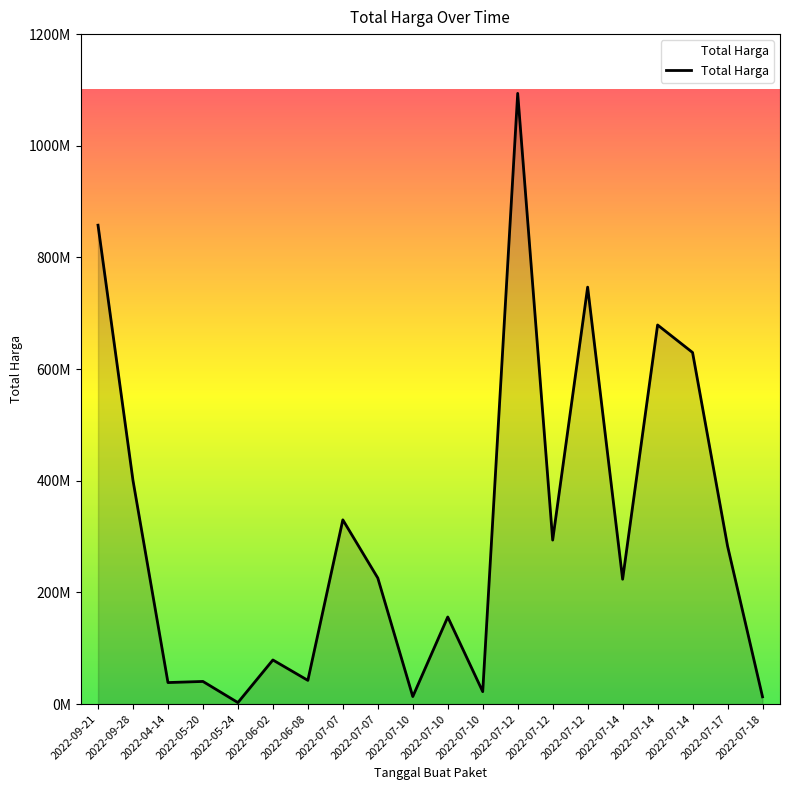

Reading right to left, list all the values displayed in this chart.

2022-07-18=13022100	2022-07-17=283140000	2022-07-14=629728436	2022-07-14=679016000	2022-07-14=223629500	2022-07-12=746805000	2022-07-12=293741000	2022-07-12=1093846000	2022-07-10=22275000	2022-07-10=155986000	2022-07-10=13466500	2022-07-07=225750000	2022-07-07=330000000	2022-06-08=42486000	2022-06-02=79000000	2022-05-24=2679000	2022-05-20=40550000	2022-04-14=38544000	2022-09-28=400500000	2022-09-21=857770500